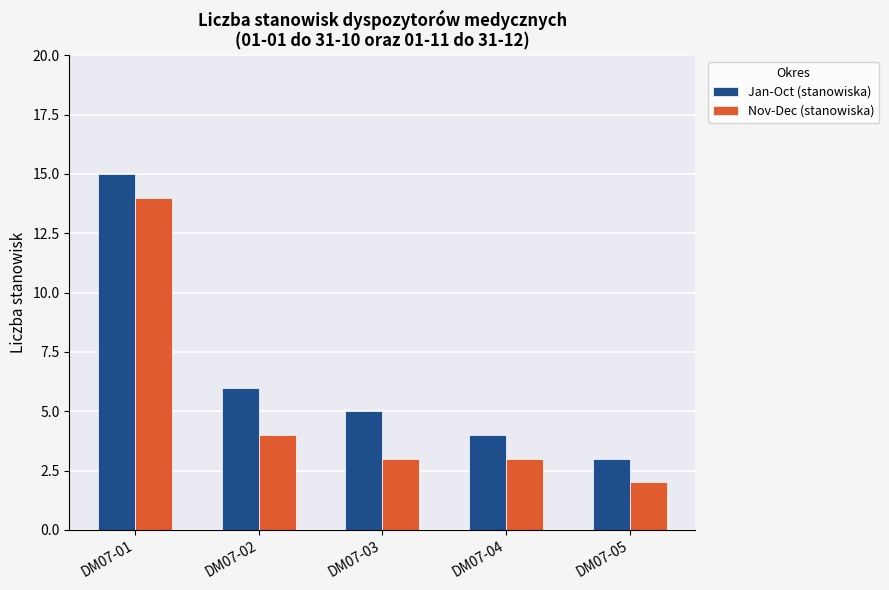

Are the bars horizontal?

No